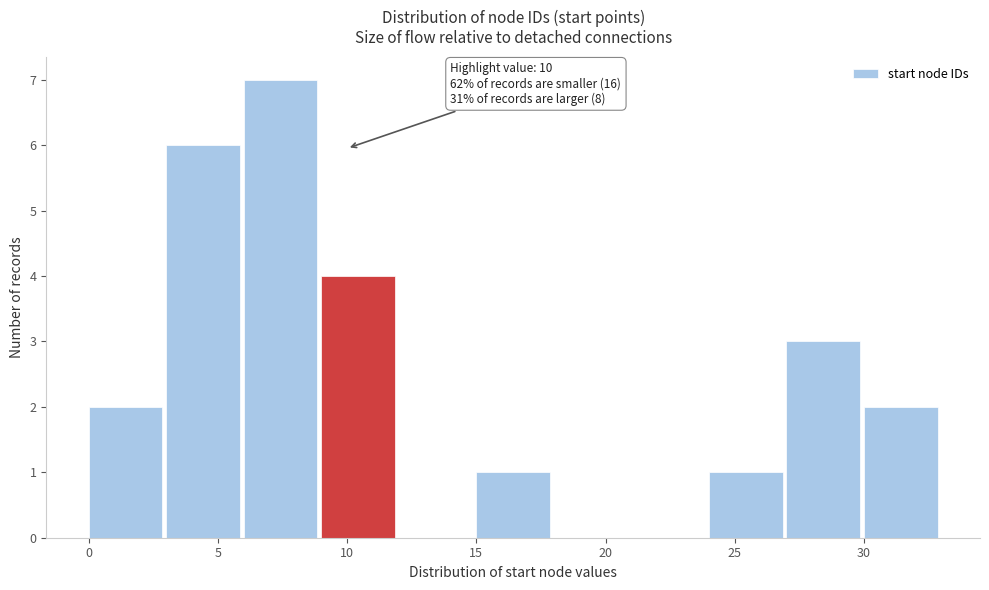

Which range on the x-axis has the tallest bar?

6 to 9